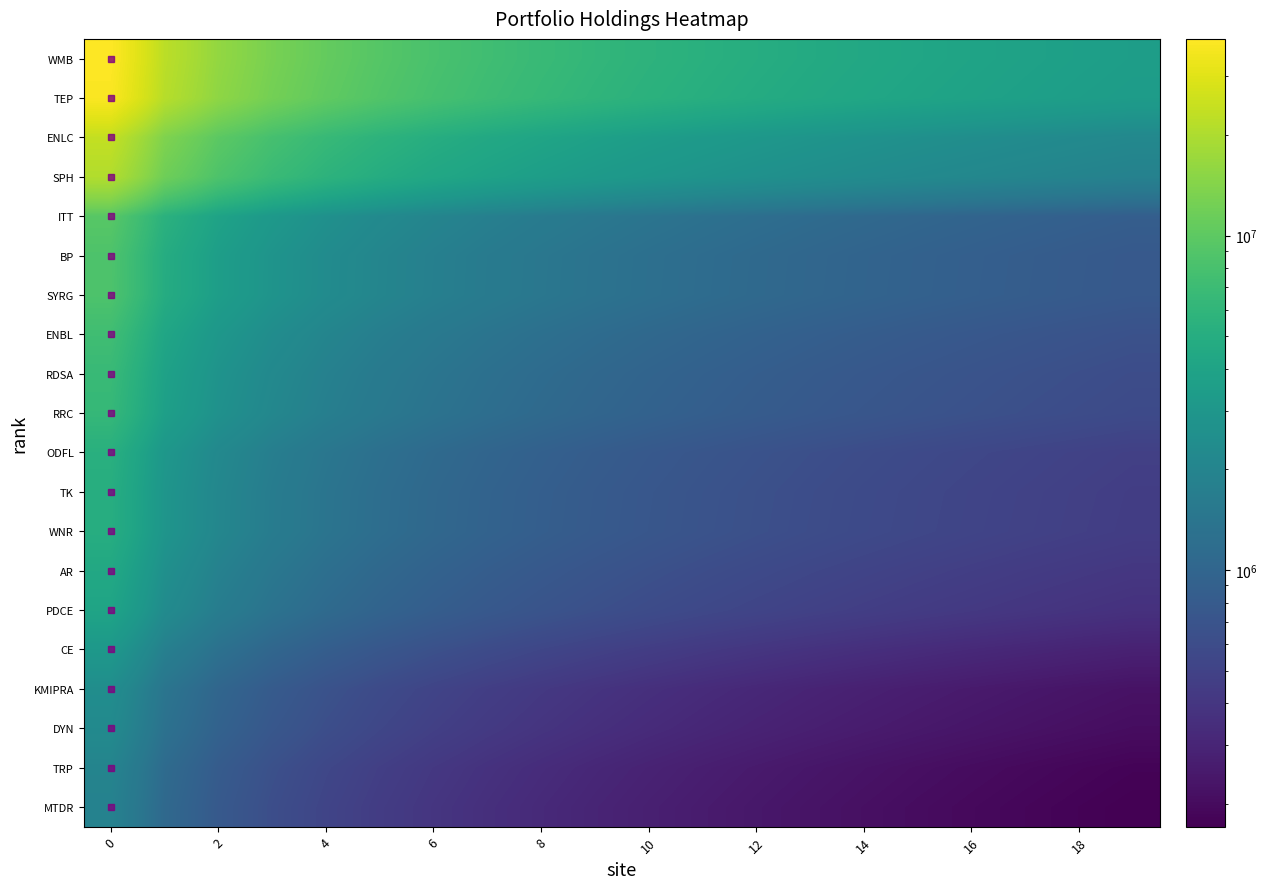

Reading left to right, extract all data points from this chart.

WMB: 38695000.0	22224441.4	16067852.9	12764589.7	10677727.9	9228558.1	8157863.2	7331331.6	6672073.8	6132744.2	5682516.5	5300414.8	4971645.7	4685462.0	4433858.6	4210744.3	4011397.6	3832100.1	3669880.9	3522336.6
TEP: 37281000.0	21412311.7	15480698.4	12298143.6	10287540.3	8891326.4	7859757.0	7063428.7	6428261.6	5908640.3	5474864.9	5106726.0	4789970.9	4514245.0	4271835.7	4056874.4	3864812.4	3692066.8	3535775.4	3393622.7
ENLC: 23726000.0	13627008.6	9852070.8	7826661.2	6547093.2	5658528.7	5002027.7	4495236.4	4091009.8	3760317.6	3484258.6	3249971.3	3048385.2	2872910.5	2718638.9	2581835.3	2459605.1	2349668.1	2250202.7	2159735.3
SPH: 20501000.0	11774732.5	8512910.0	6762807.9	5657167.6	4889382.9	4322117.9	3884213.2	3534931.8	3249189.5	3010654.4	2808213.0	2634027.9	2482404.9	2349102.9	2230894.6	2125278.8	2030285.2	1944339.8	1866169.3
ITT: 9459000.0	5432768.9	3927789.7	3120306.3	2610172.6	2255922.8	1994191.2	1792145.4	1630989.7	1499150.5	1389092.2	1295687.4	1215319.7	1145362.1	1083857.6	1029317.2	980586.9	936757.6	897103.1	861035.8
BP: 8524000.0	4895752.4	3539536.8	2811871.4	2352163.1	2032930.1	1797070.1	1614996.0	1469770.2	1350963.0	1251783.7	1167611.7	1095188.2	1032145.7	976720.8	927571.6	883658.2	844161.3	808426.5	775924.5
SYRG: 8483000.0	4872204.1	3522511.9	2798346.4	2340849.3	2023151.8	1788426.2	1607228.0	1462700.7	1344464.9	1245762.7	1161995.6	1089920.4	1027181.1	972022.8	923110.1	879407.8	840100.9	804538.0	772192.3
ENBL: 7289000.0	4186431.2	3026710.9	2404473.3	2011369.9	1738388.9	1536701.5	1381007.3	1256822.5	1155228.6	1070419.0	998442.3	936511.8	882603.2	835208.6	793180.4	755629.3	721855.0	691297.6	663504.6
RDSA: 6665000.0	3828037.3	2767598.9	2198630.1	1839179.6	1589568.2	1405146.9	1262781.4	1149227.9	1056331.3	978782.1	912967.2	856338.5	807045.0	763707.7	725277.4	690941.1	660058.1	632116.7	606703.0
RRC: 6380000.0	3664347.8	2649254.5	2104615.1	1760535.0	1521597.1	1345061.8	1208784.0	1100086.1	1011161.9	936928.7	873928.1	819720.9	772535.2	731051.0	694264.1	661396.0	631833.5	605087.0	580760.0
ODFL: 5261000.0	3021651.0	2184596.8	1735482.8	1451751.5	1254721.4	1109148.9	996773.1	907140.0	833812.3	772599.0	720648.2	675948.5	637038.8	602830.6	572495.8	545392.5	521015.1	498959.6	478899.4
TK: 5056000.0	2903909.4	2099471.9	1667858.0	1395182.6	1205829.9	1065929.9	957932.9	871792.4	801322.0	742493.9	692567.4	649609.5	612215.9	579340.7	550188.0	524140.8	500713.2	479517.2	460238.6
WNR: 5016000.0	2880935.5	2082862.1	1654662.9	1384144.8	1196290.2	1057496.9	950354.3	864895.3	794982.4	736619.8	687088.3	644470.2	607372.5	574757.3	545835.2	519994.1	496751.9	475723.5	456597.5
AR: 4471000.0	2567915.2	1856554.3	1474880.0	1233754.3	1066310.5	942597.4	847096.1	770922.4	708605.7	656584.3	612434.5	574447.0	541380.0	512308.6	486528.9	463495.5	442778.6	424035.1	406987.1
PDCE: 4048000.0	2324965.5	1680906.3	1335342.0	1117029.1	965427.1	853418.5	766952.6	697985.7	641564.8	594465.1	554492.3	520098.8	490160.2	463839.3	440498.6	419644.3	400887.5	383917.2	368482.2
CE: 3105000.0	1783354.2	1289331.5	1024268.0	856812.1	740526.5	654610.8	588287.5	535386.7	492109.3	455981.7	425320.8	398939.4	375975.2	355785.8	337882.4	321886.3	307498.9	294482.0	282642.6
KMIPRA: 2443000.0	1403135.0	1014440.2	805889.5	674135.9	582642.9	515044.8	462861.9	421239.9	387189.4	358764.4	334640.5	313883.7	295815.6	279930.7	265844.4	253258.7	241938.8	231697.1	222381.9
DYN: 2265000.0	1300900.9	940526.9	747171.4	625017.5	540190.8	477518.0	429137.3	390547.8	358978.3	332624.4	310258.2	291013.8	274262.1	259534.6	246474.6	234805.9	224310.8	214815.4	206178.9
TRP: 1972000.0	1132616.6	818860.5	650517.4	544165.4	470311.8	415746.4	373624.1	340026.6	312540.9	289596.1	270123.2	253368.3	238783.6	225961.2	214590.7	204431.5	195294.0	187026.9	179507.6
MTDR: 1881000.0	1080350.8	781073.3	620498.6	519054.3	448608.8	396561.3	356382.9	324335.7	298118.4	276232.4	257658.1	241676.3	227764.7	215534.0	204688.2	194997.8	186282.0	178396.3	171224.1